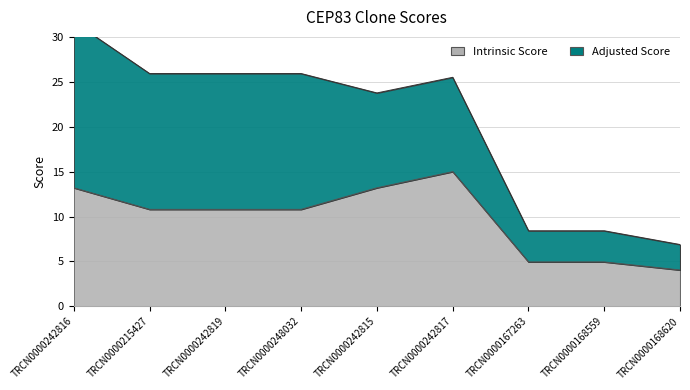

How many interior local peaks (higher than both neighbors) does the data have?

1